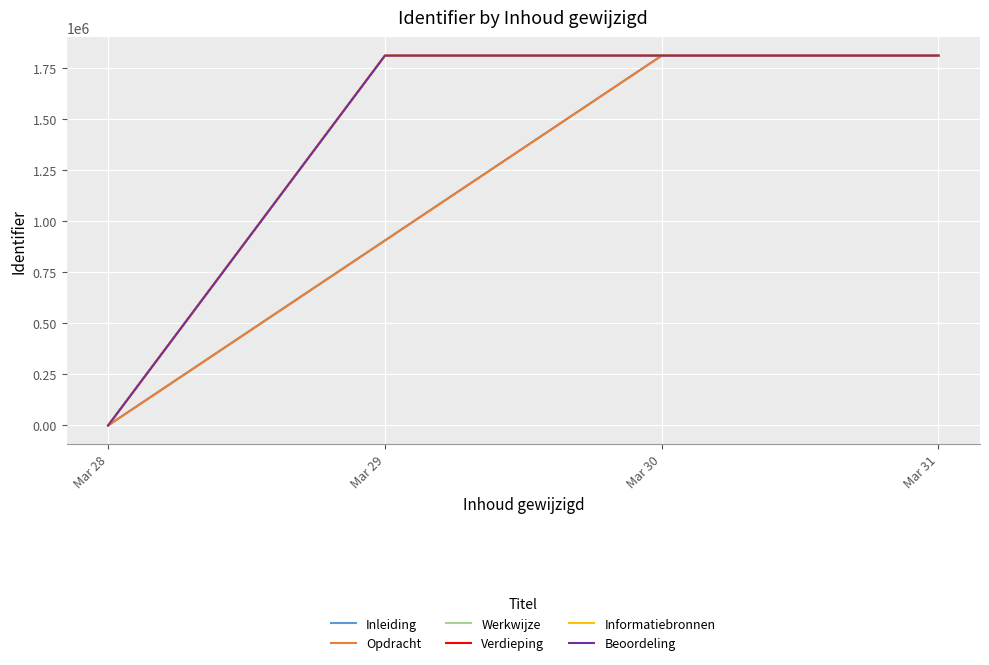

What are all the series names shown in the legend?

Inleiding, Opdracht, Werkwijze, Verdieping, Informatiebronnen, Beoordeling